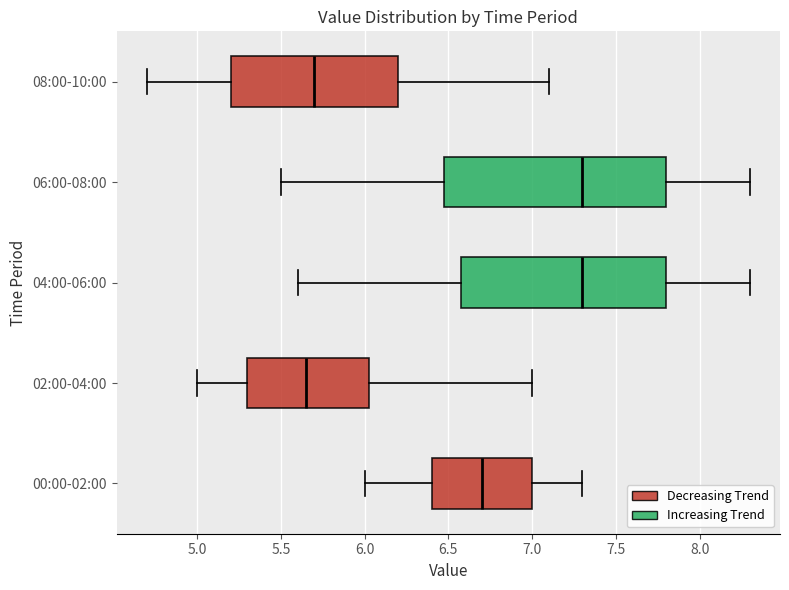

Reading bottom to top, read every box against the x-axis: the position of its median line, the range the box covers, and the ends of its whiskers. The values are not printed on the chart, so give them approximately, as read against the axis.

00:00-02:00: median 6.70, box 6.40 to 7.00, whiskers 6.00 to 7.30
02:00-04:00: median 5.65, box 5.30 to 6.05, whiskers 5.00 to 7.00
04:00-06:00: median 7.30, box 6.60 to 7.80, whiskers 5.60 to 8.30
06:00-08:00: median 7.30, box 6.50 to 7.80, whiskers 5.50 to 8.30
08:00-10:00: median 5.70, box 5.20 to 6.20, whiskers 4.70 to 7.10